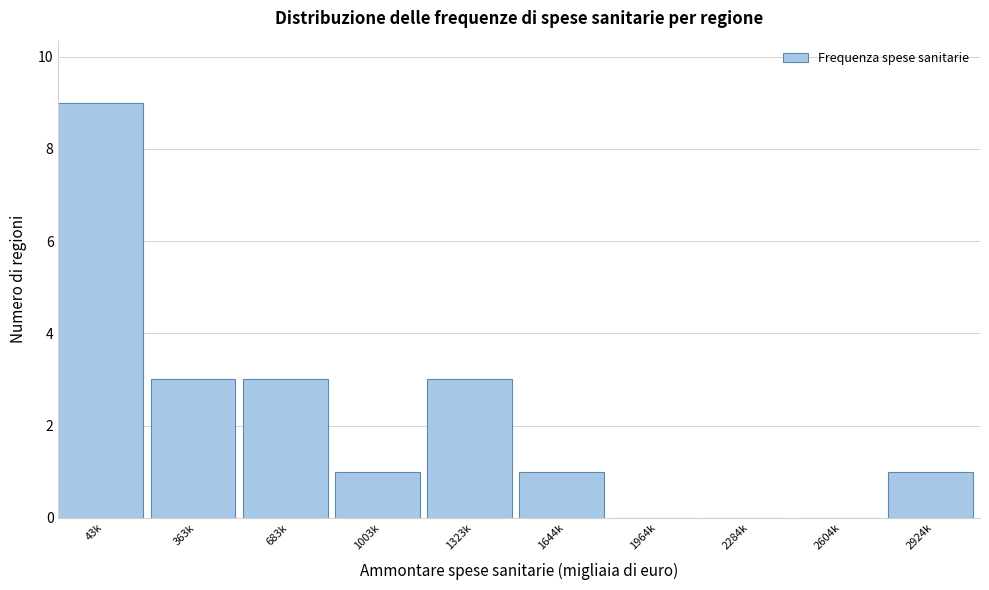

Reading right to left, transcribe all the data shown in this chart.

2924k=1	2604k=0	2284k=0	1964k=0	1644k=1	1323k=3	1003k=1	683k=3	363k=3	43k=9